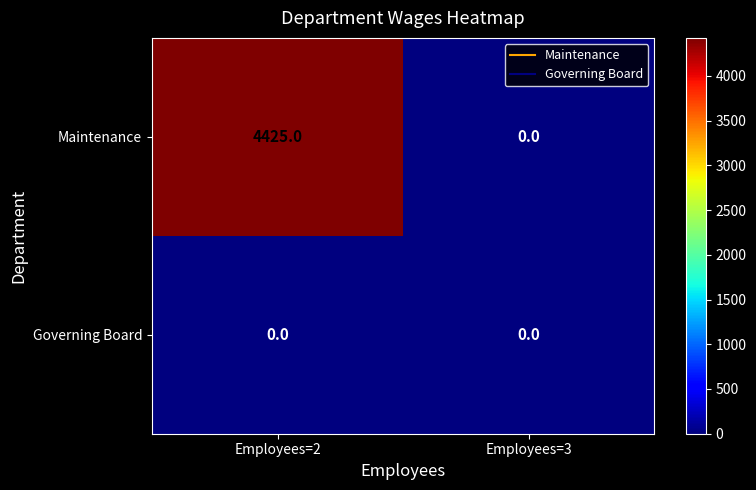

At Employees=2, list the series in order from smallest to largest.

Governing Board, Maintenance